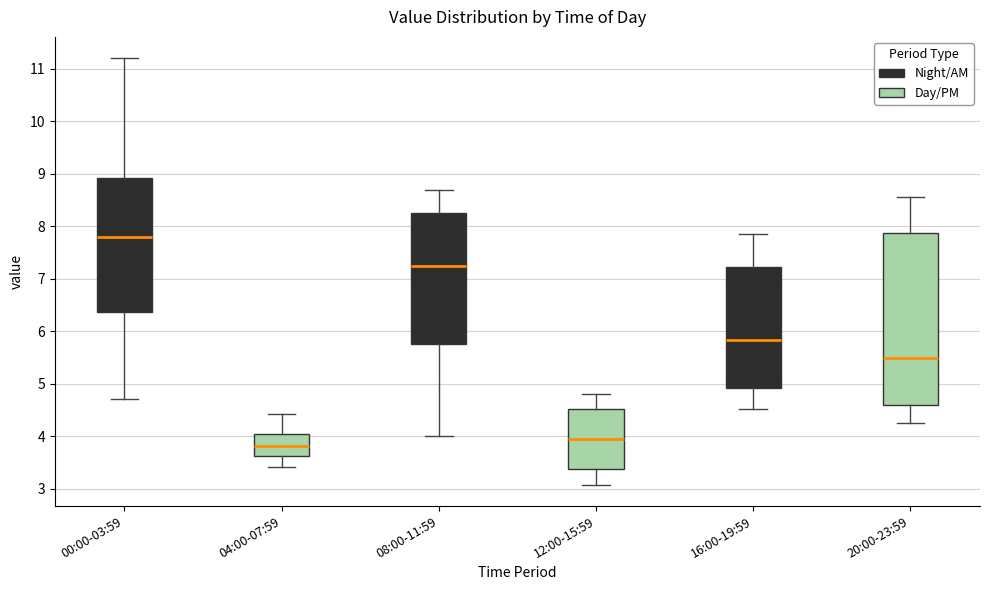

Which box has the lowest median line?

04:00-07:59